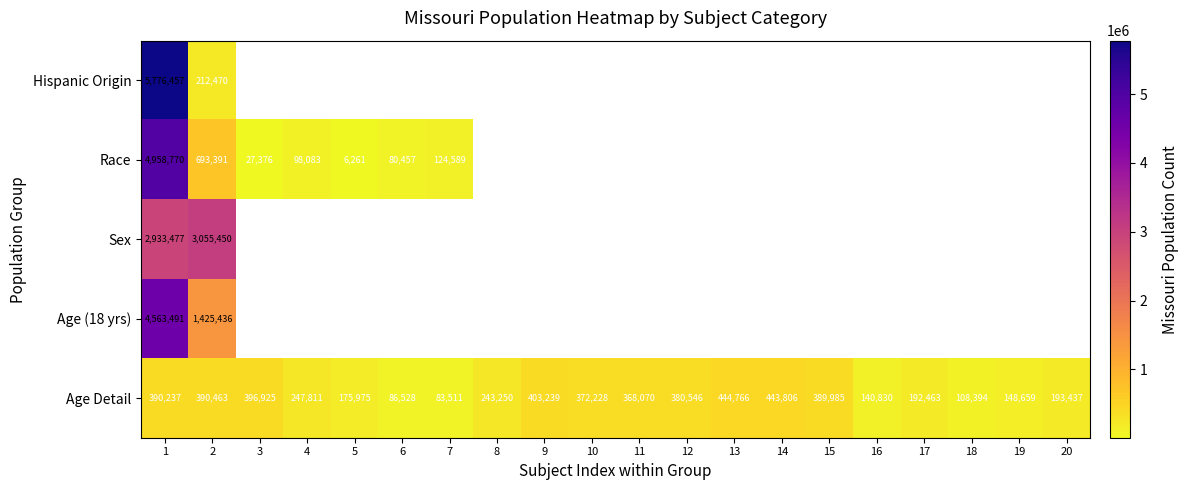

What is the difference between the second highest and second lowest values in the Age Detail series?

357278